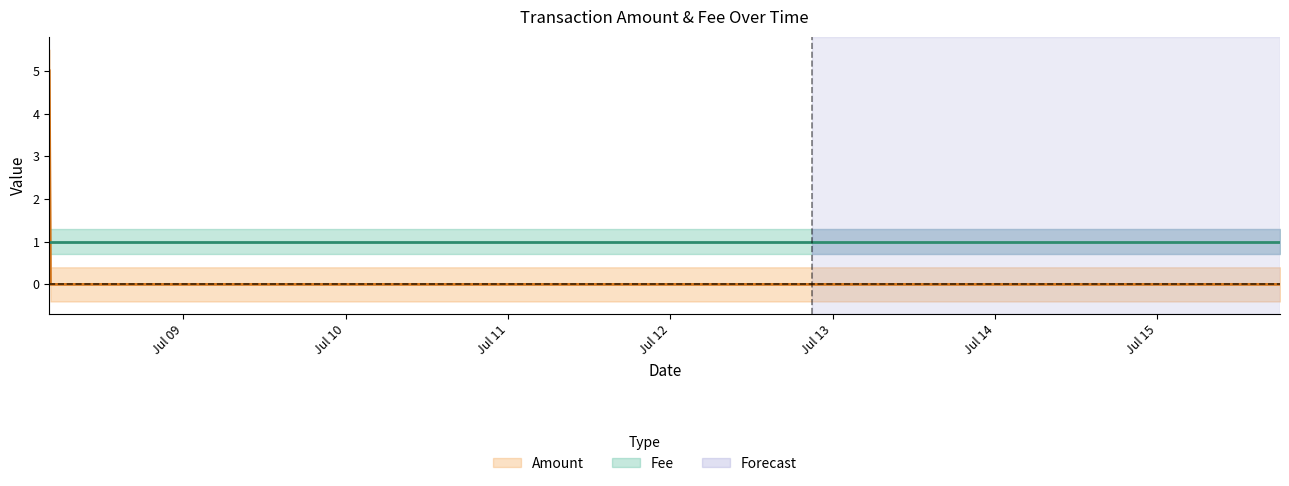

True or false: the data shows -3 at 2017-07-12 19:17:53.

False